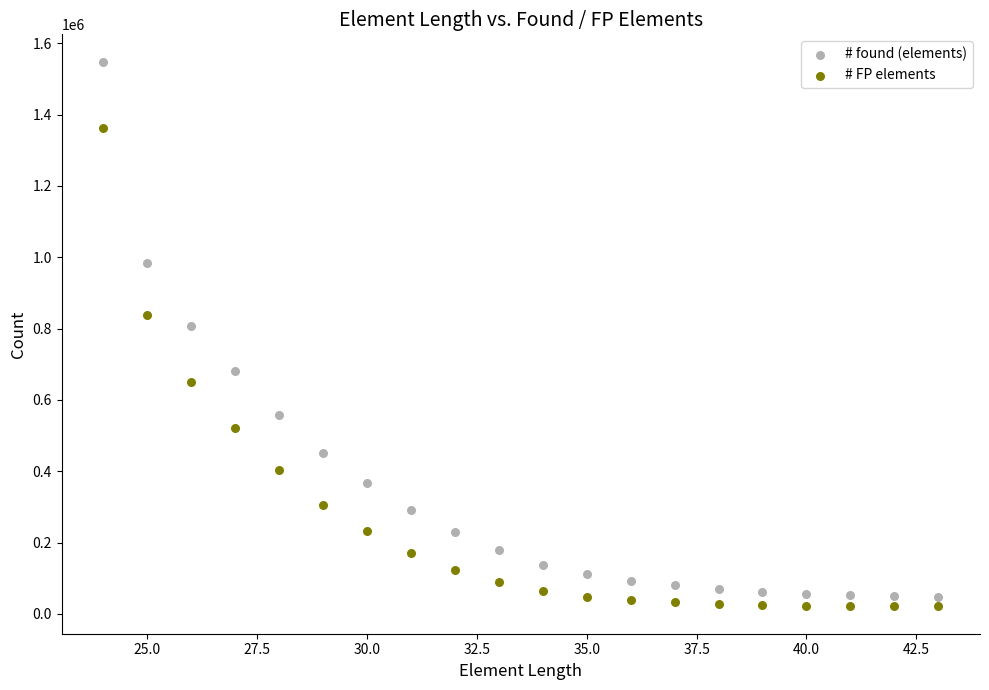

Across all series, what Y value is closest to 784807?

806638